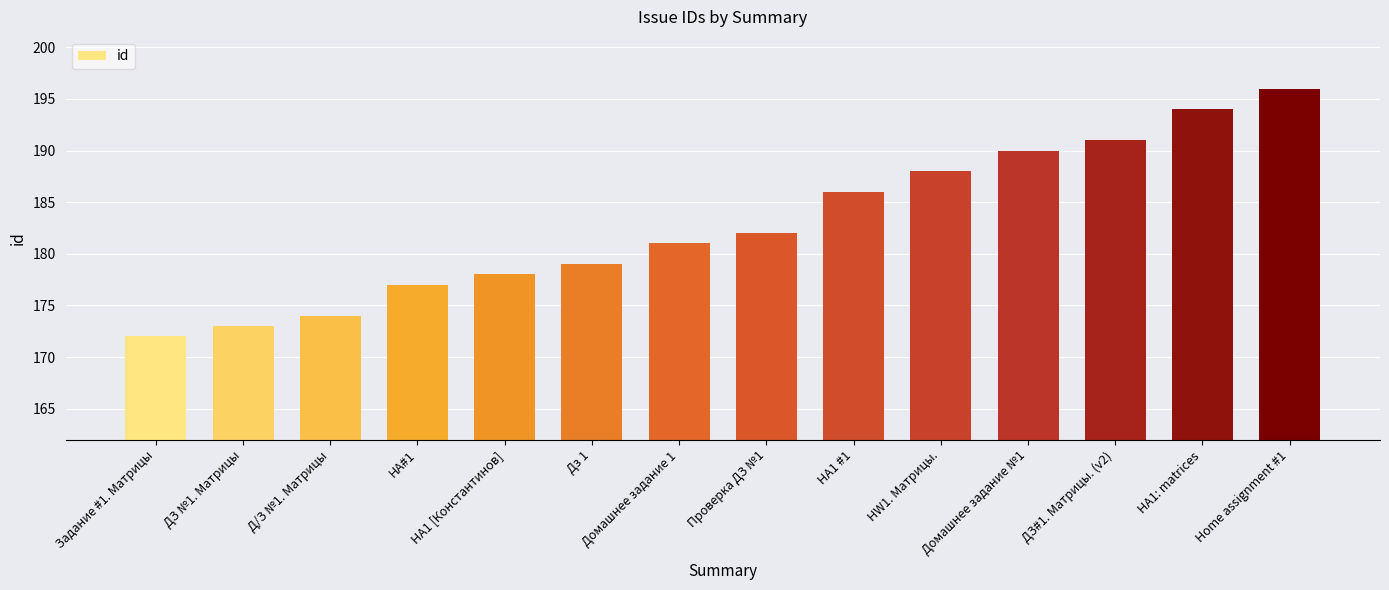

List the labels in order of value, largest first.

Home assignment #1, HA1: matrices, ДЗ#1. Матрицы. (v2), Домашнее задание №1, HW1. Матрицы., HA1 #1, Проверка ДЗ №1, Домашнее задание 1, Дз 1, HA1 [Константинов], HA#1, Д/З №1. Матрицы, ДЗ №1. Матрицы, Задание #1. Матрицы